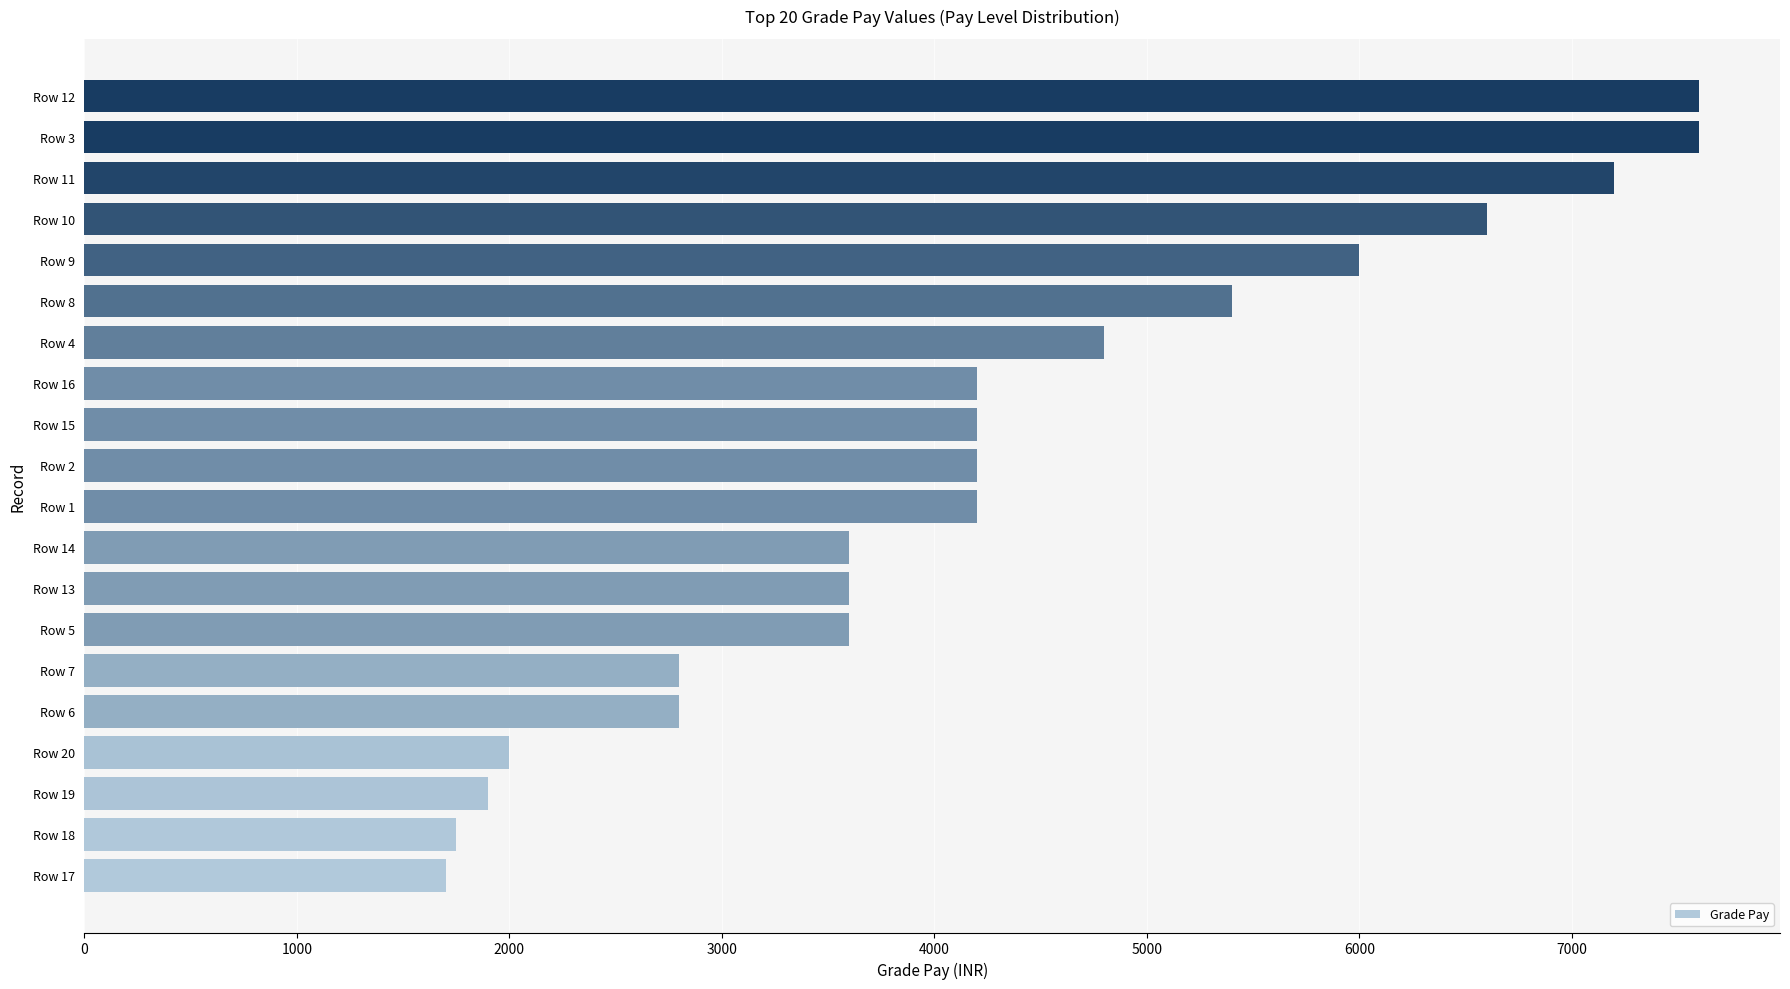

Which has a higher value, Row 19 or Row 12?

Row 12